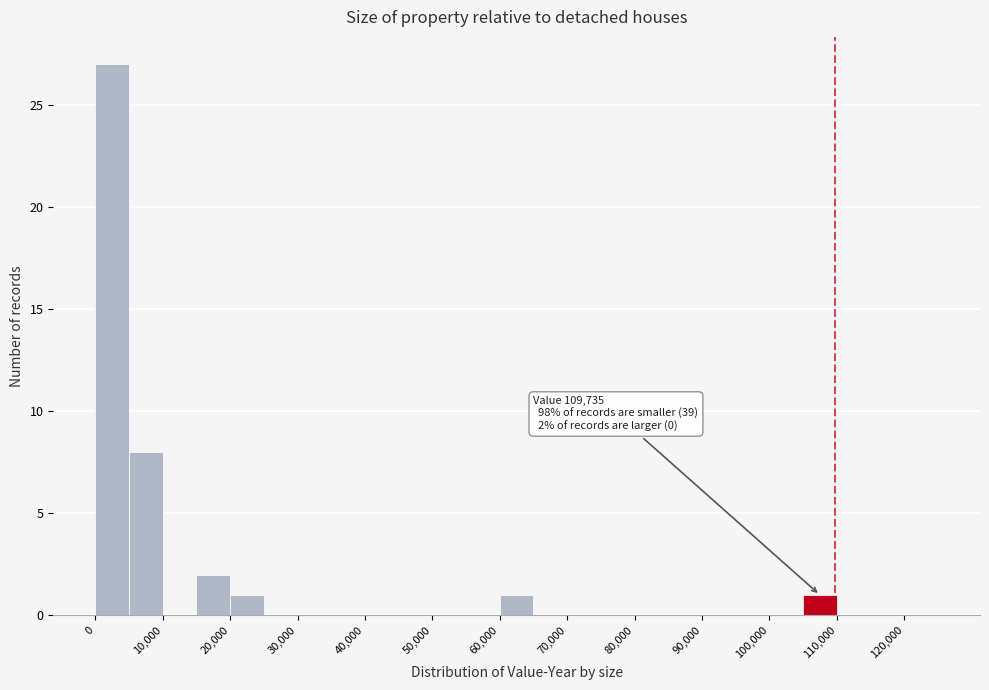

Over which range of the x-axis is the bar tallest?

0 to 5000